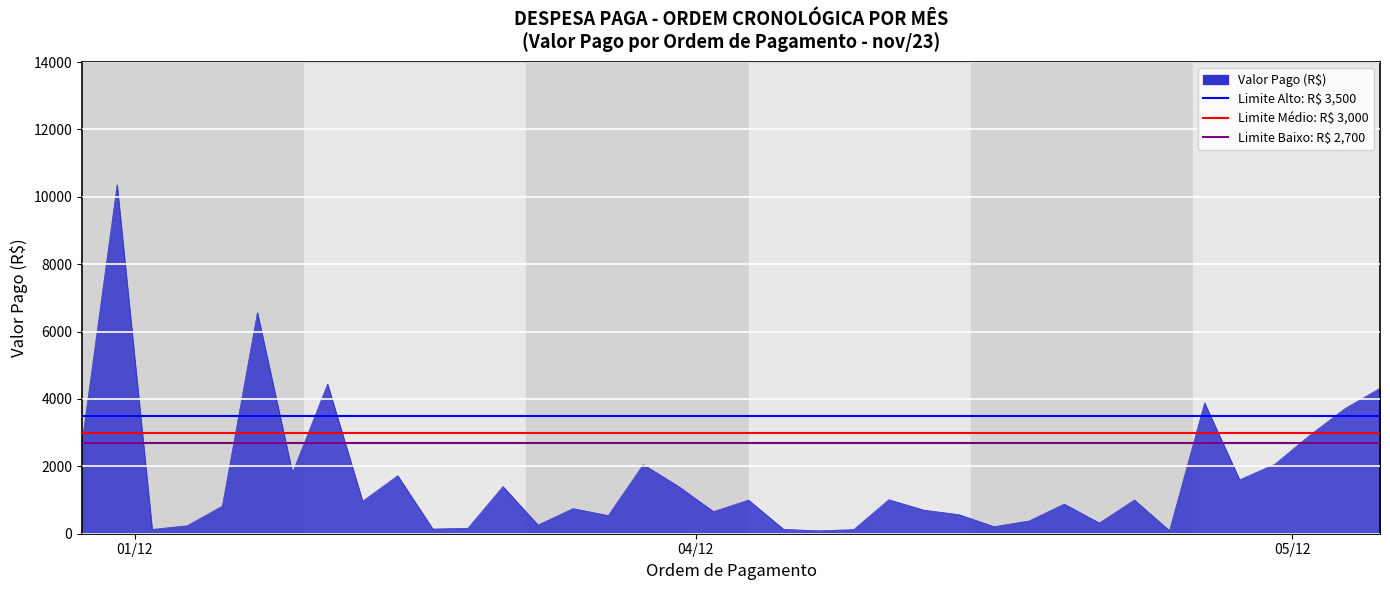

What is the difference between the maximum and minimum values?

10268.2